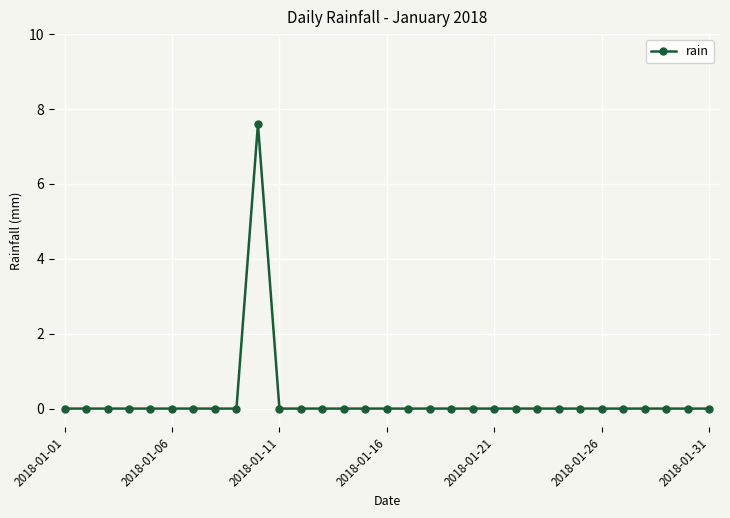

What is the difference between the maximum and minimum values?

7.6